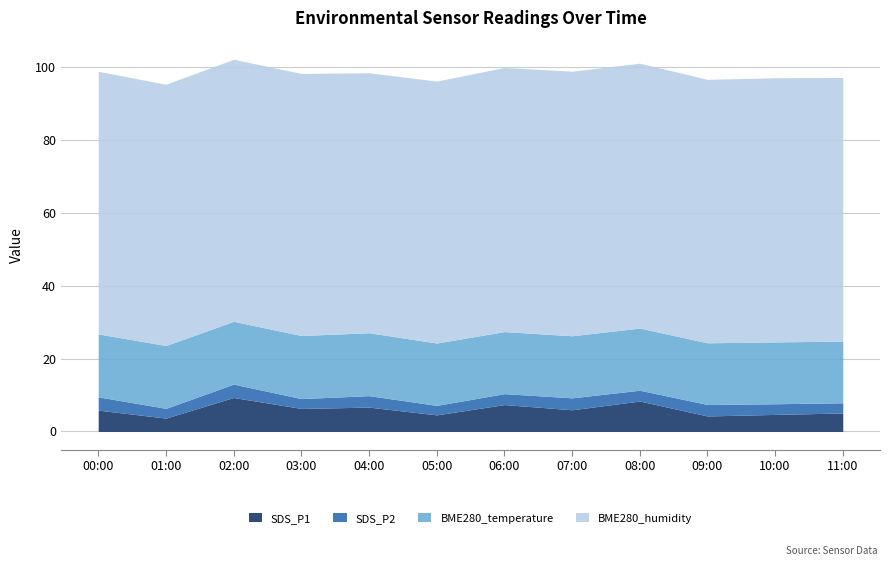

Which series changed the most between 01:00 and 03:00?

SDS_P1